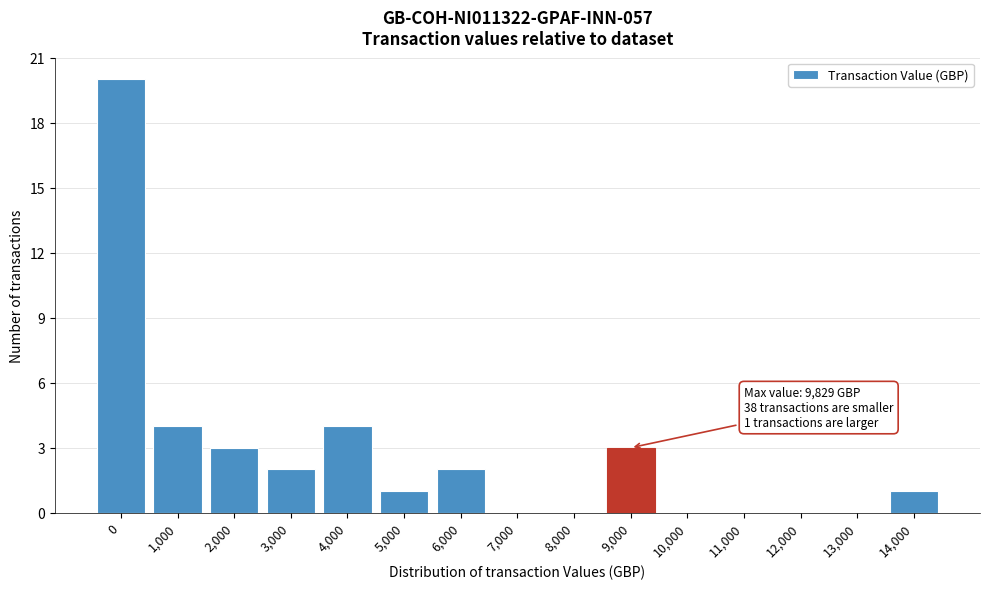

Reading right to left, list all the values displayed in this chart.

14,000=1	13,000=0	12,000=0	11,000=0	10,000=0	9,000=3	8,000=0	7,000=0	6,000=2	5,000=1	4,000=4	3,000=2	2,000=3	1,000=4	0=20